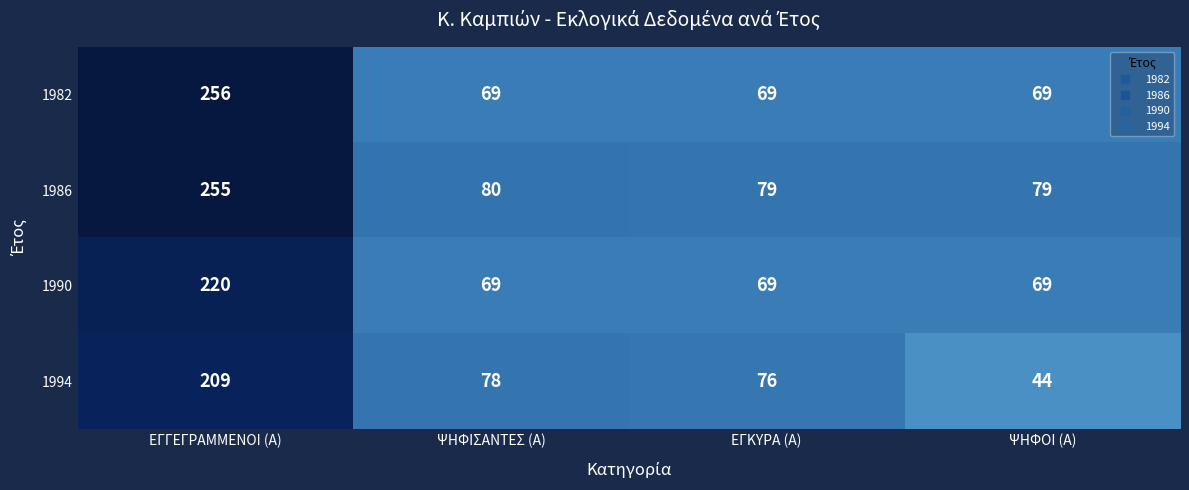

Where is 1994 nearest to the value 126?

ΨΗΦΙΣΑΝΤΕΣ (Α)